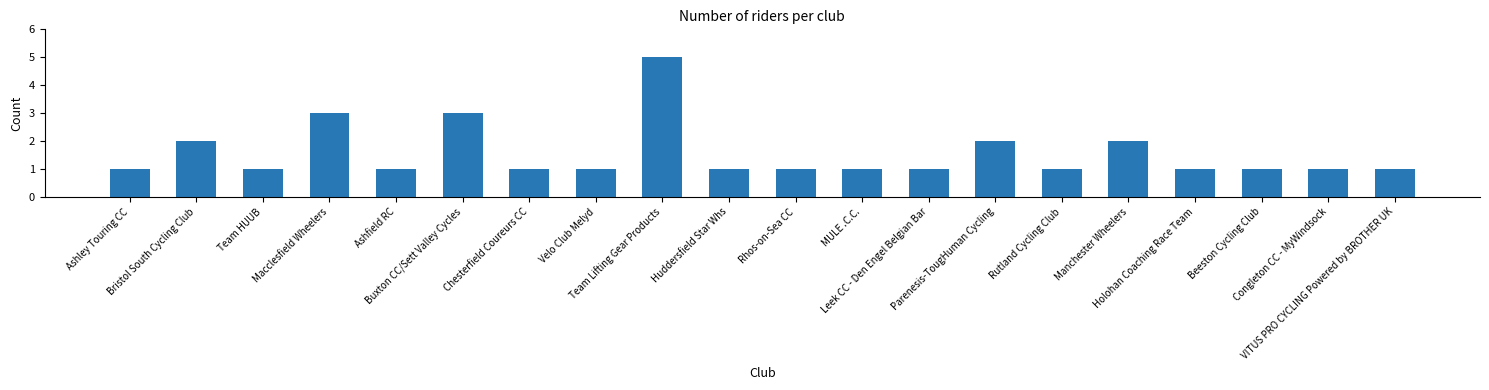

How many values are between 1 and 2?

17